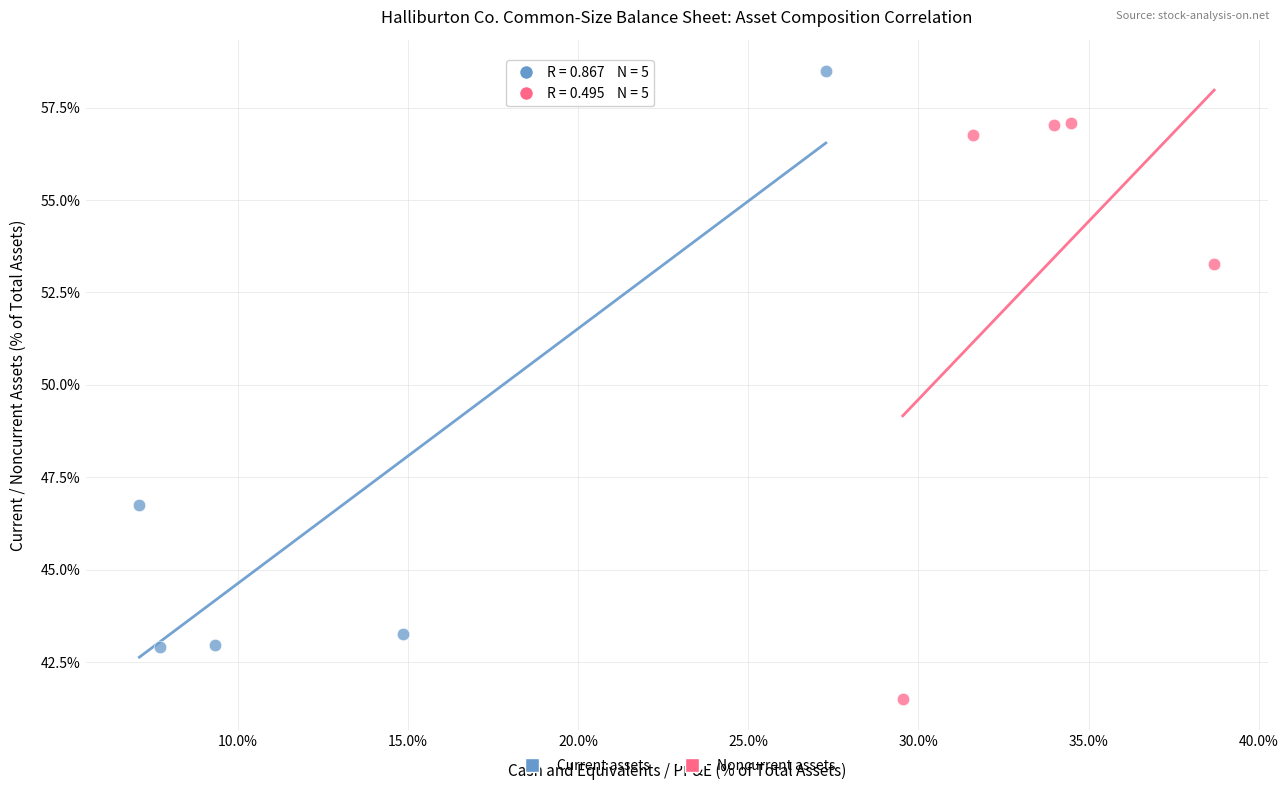

Which series reaches the minimum Y coordinate?

Noncurrent assets